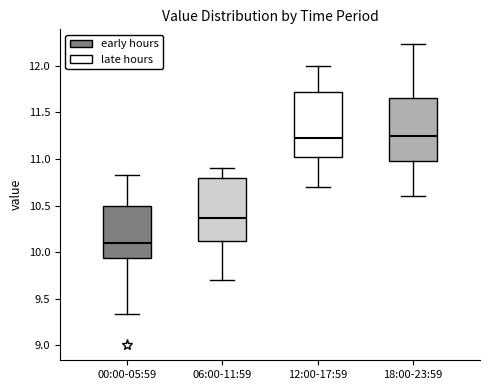

Reading left to right, read every box against the y-axis: the position of its median line, the range the box covers, and the ends of its whiskers. The values are not printed on the chart, so give them approximately, as read against the axis.

00:00-05:59: median 10.10, box 9.95 to 10.50, whiskers 9.35 to 10.85
06:00-11:59: median 10.35, box 10.10 to 10.80, whiskers 9.70 to 10.90
12:00-17:59: median 11.20, box 11.00 to 11.70, whiskers 10.70 to 12.00
18:00-23:59: median 11.25, box 11.00 to 11.65, whiskers 10.60 to 12.25